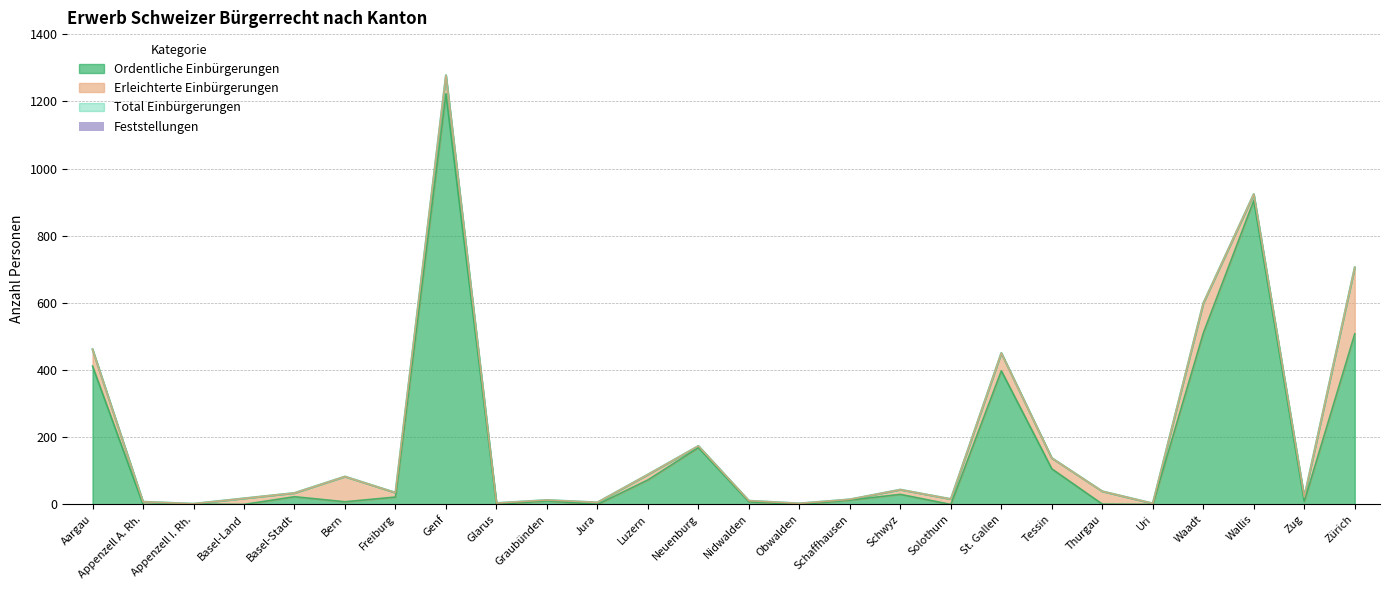

At which label is the value closest to 1?

Neuenburg